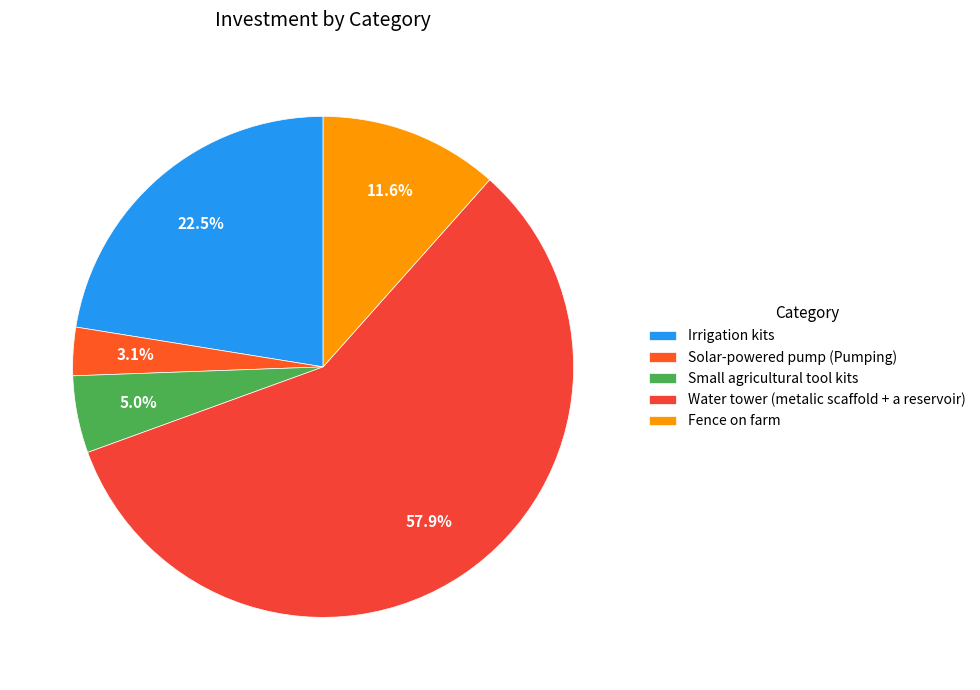

How many segments does this pie chart have?

5